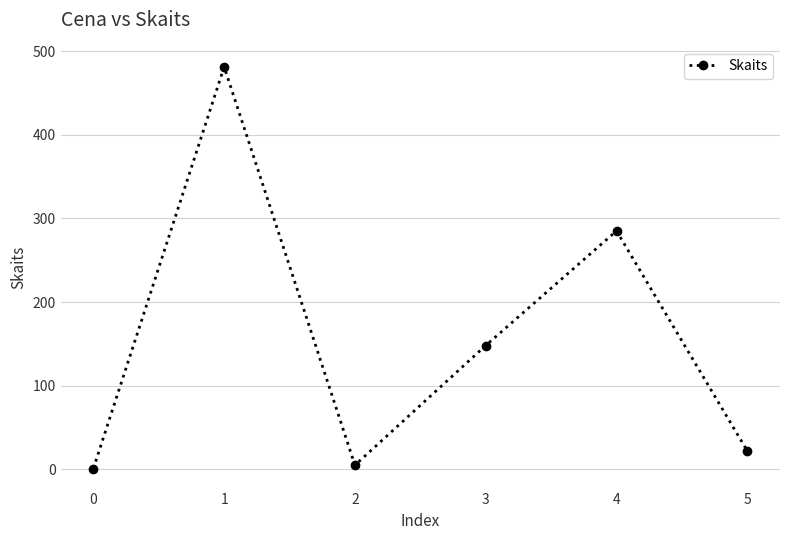

What is the change in value from 0 to 1?

+480